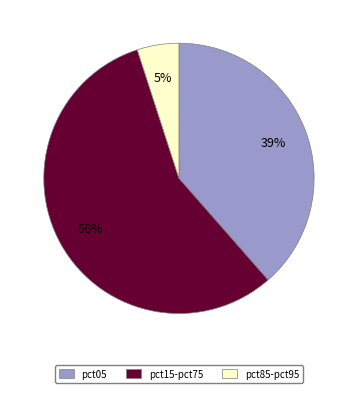

Which category has the smallest portion of the pie?

pct85-pct95